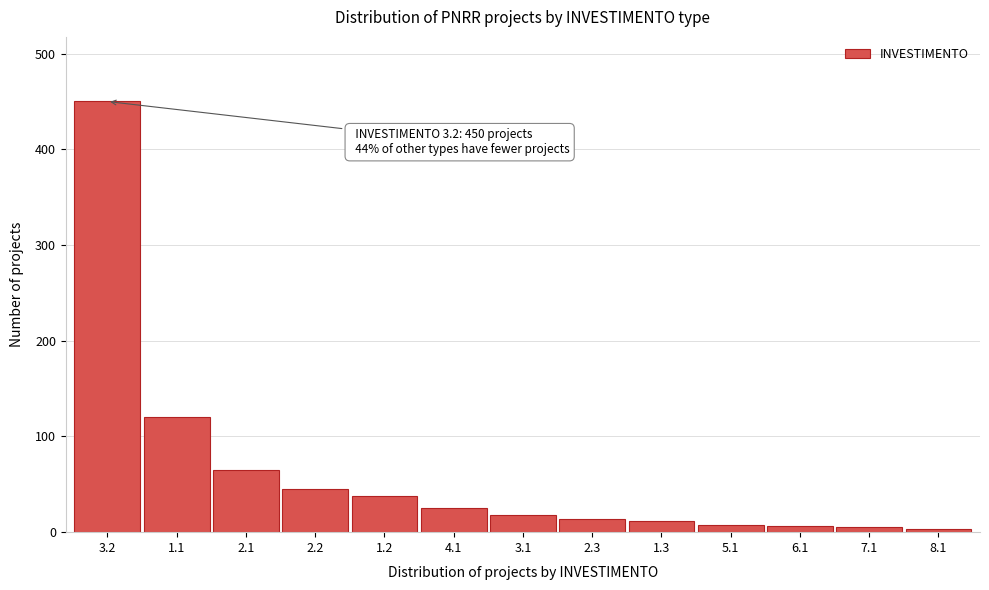

Which has a higher value, 3.2 or 2.1?

3.2